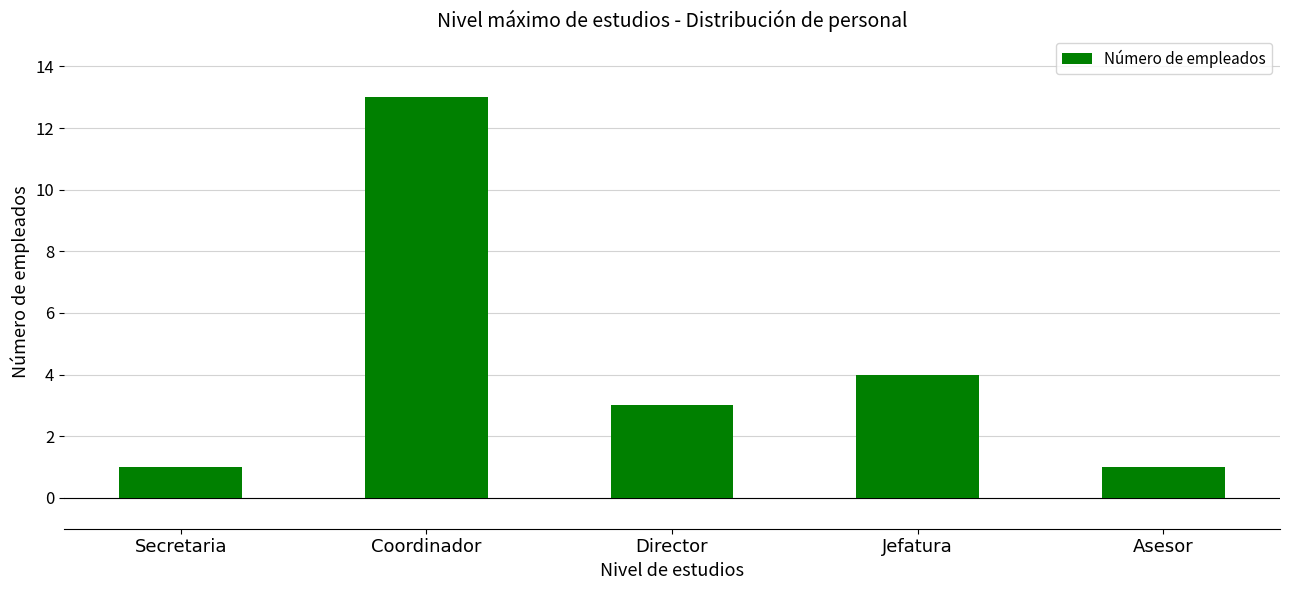

Reading left to right, extract all data points from this chart.

1	13	3	4	1